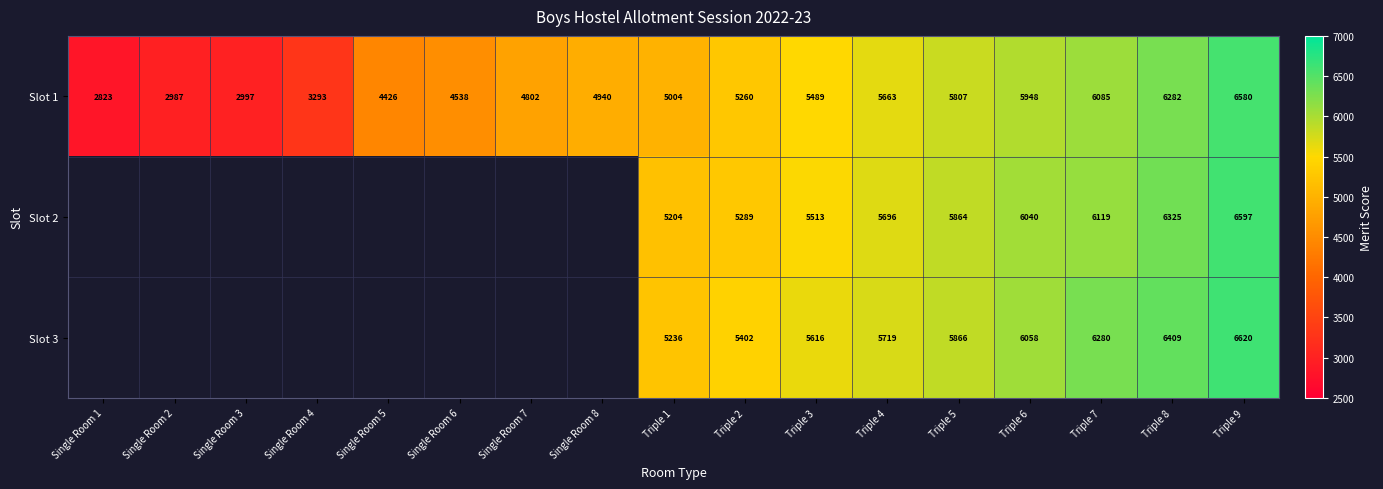

What is the average value of the Slot 1 series?

4878